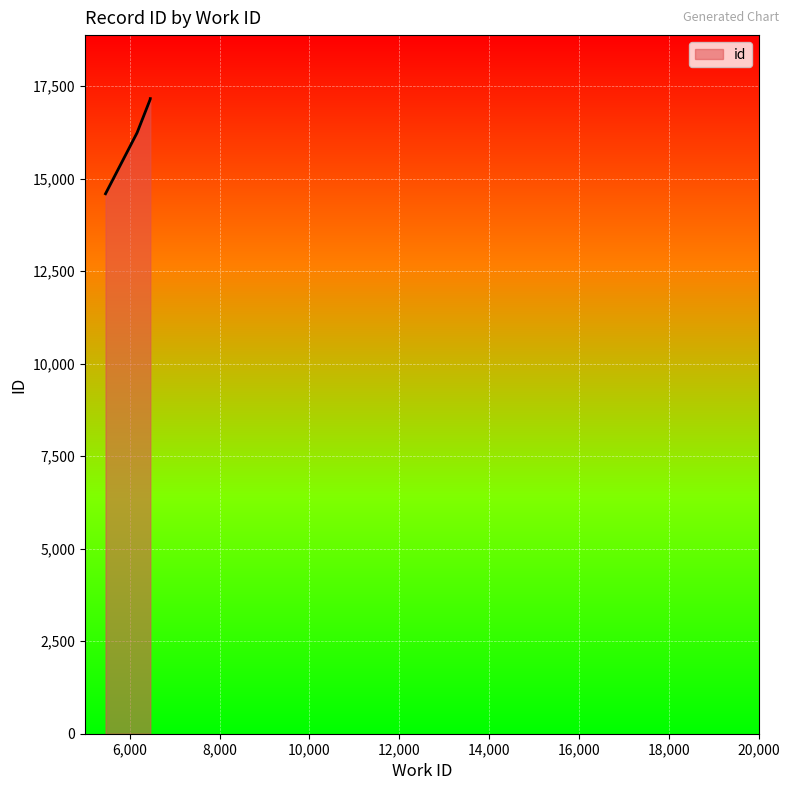

Which has a higher value, 5459 or 6456?

6456